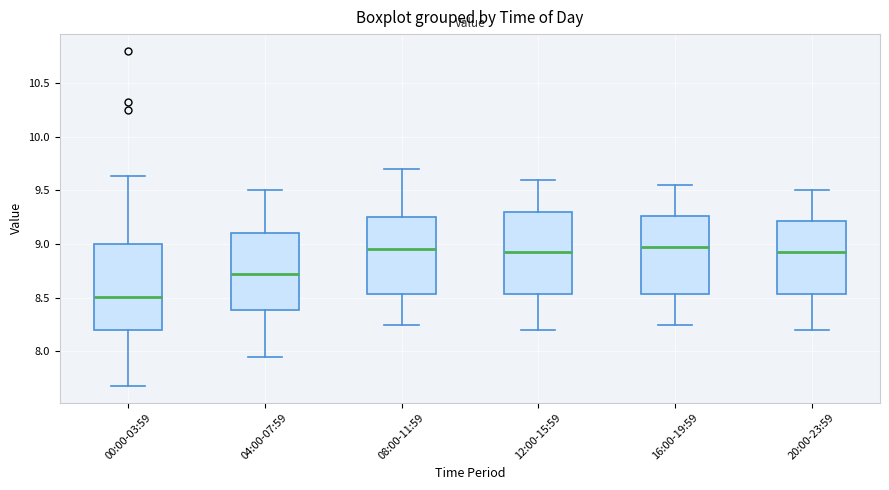

Reading left to right, read every box against the y-axis: the position of its median line, the range the box covers, and the ends of its whiskers. The values are not printed on the chart, so give them approximately, as read against the axis.

00:00-03:59: median 8.50, box 8.20 to 9.00, whiskers 7.70 to 9.65
04:00-07:59: median 8.75, box 8.40 to 9.10, whiskers 7.95 to 9.50
08:00-11:59: median 8.95, box 8.55 to 9.25, whiskers 8.25 to 9.70
12:00-15:59: median 8.95, box 8.55 to 9.30, whiskers 8.20 to 9.60
16:00-19:59: median 9.00, box 8.55 to 9.25, whiskers 8.25 to 9.55
20:00-23:59: median 8.95, box 8.55 to 9.20, whiskers 8.20 to 9.50